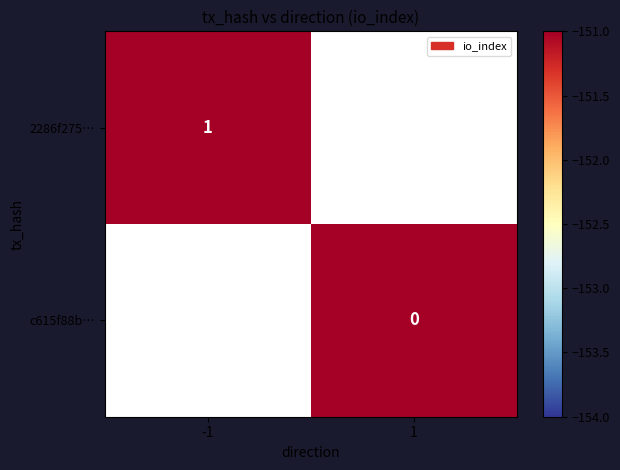

The value of 2286f275… at -1 is 0. True or false?

False